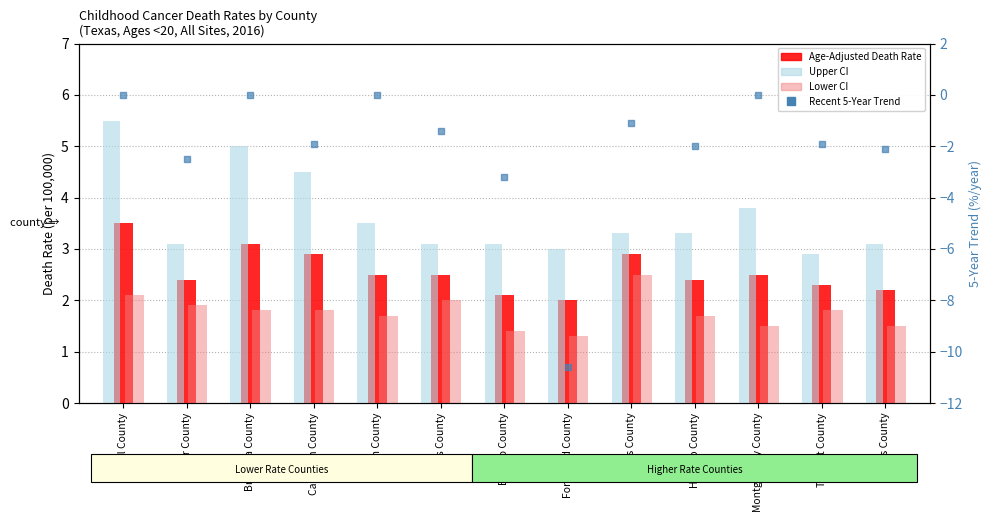

At how many categories does at least one series exceed 3?

11